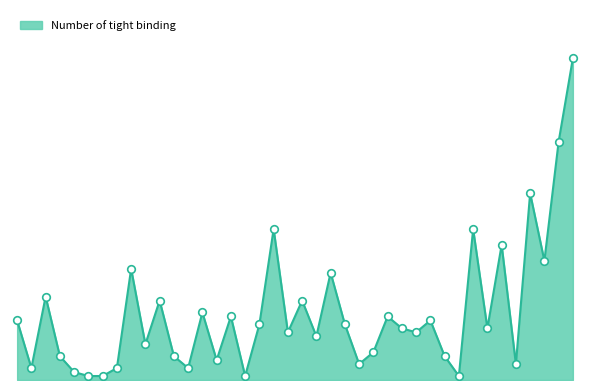

Which has a higher value, HLA-B*57:01 or HLA-A*23:01?

HLA-A*23:01